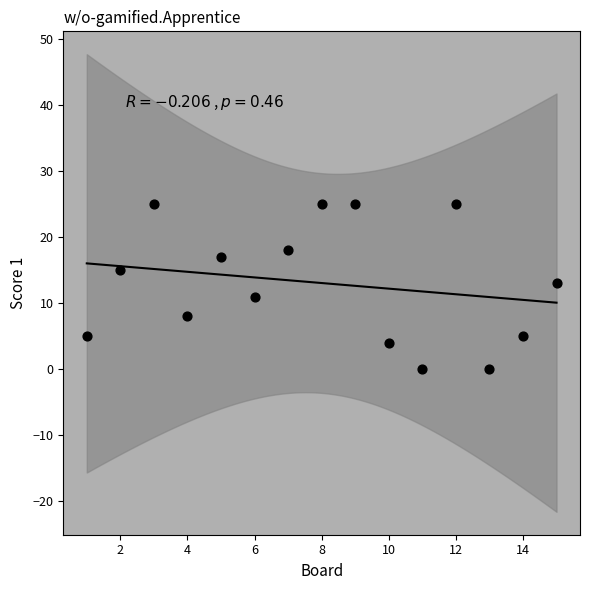

What is the range of X values (max minus min)?

14